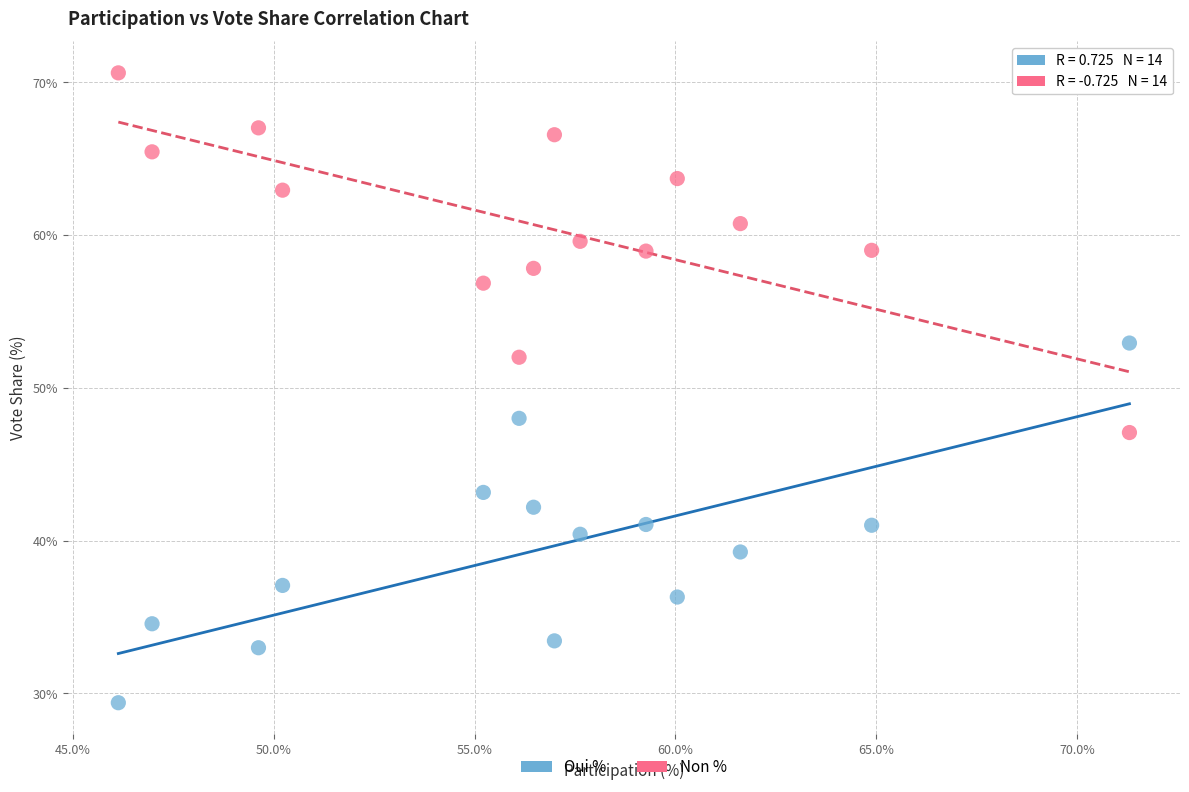

Which series contains the highest Y value?

Non %